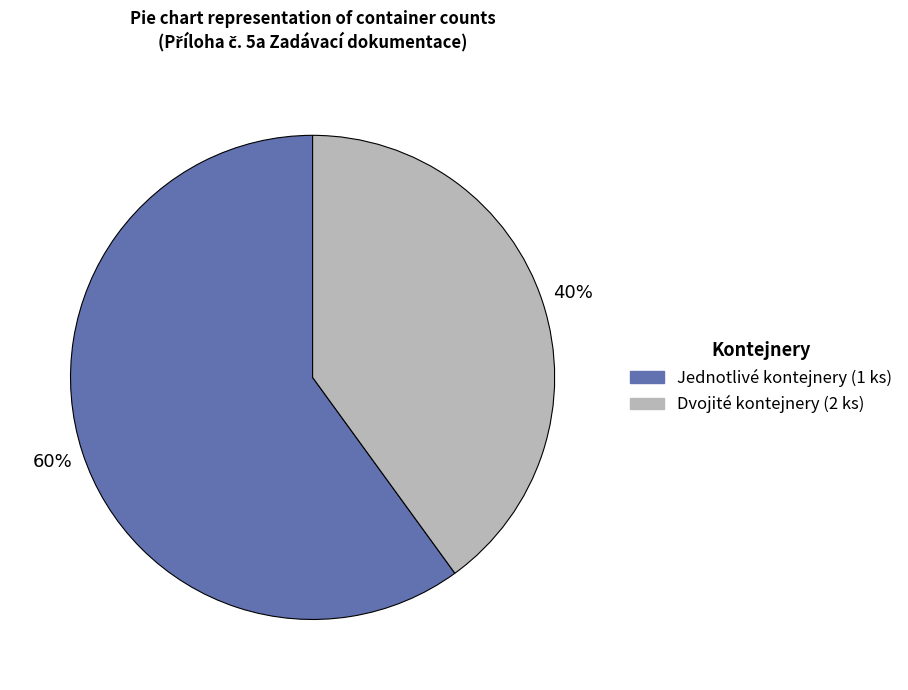

How many slices are in this pie chart?

2